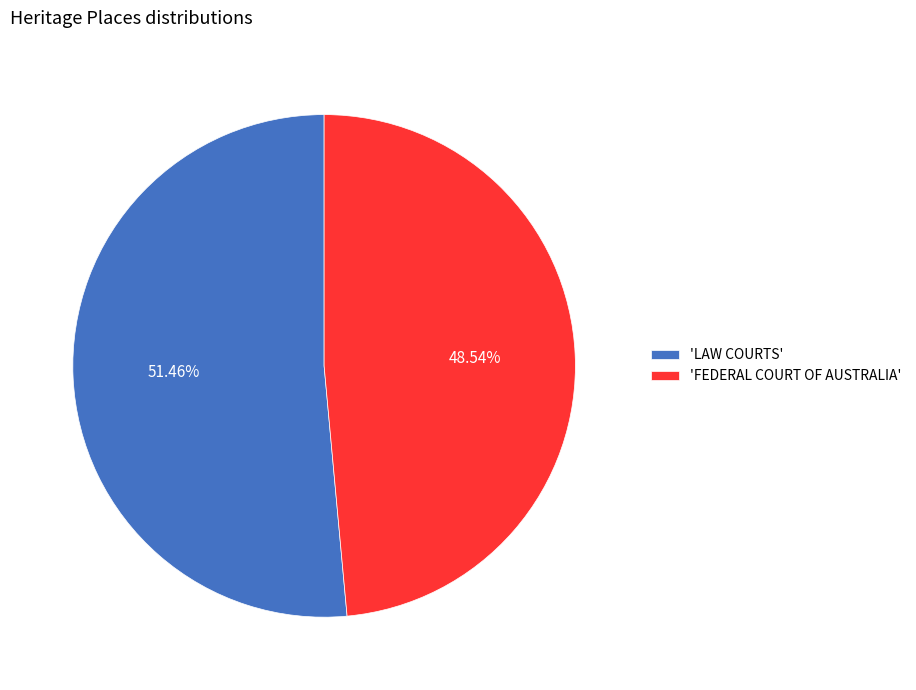

Which slice is the smallest?

'FEDERAL COURT OF AUSTRALIA'